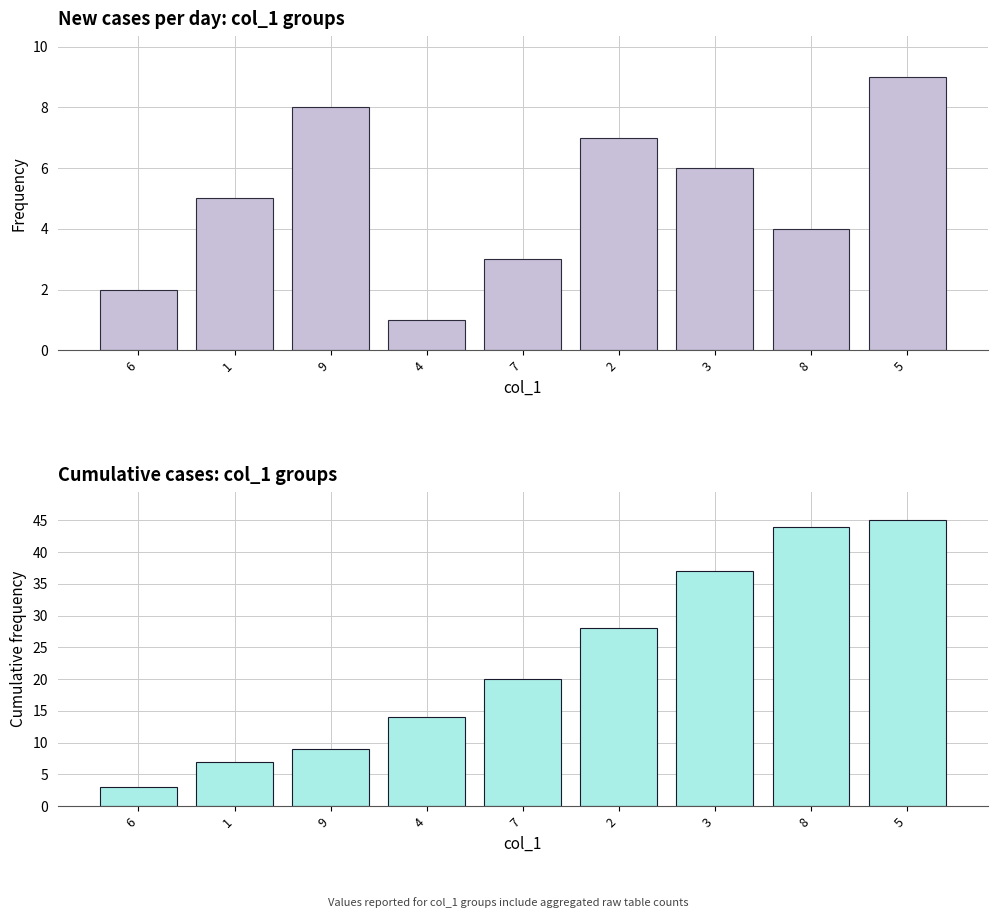

What is the total value across all series at 2?

35